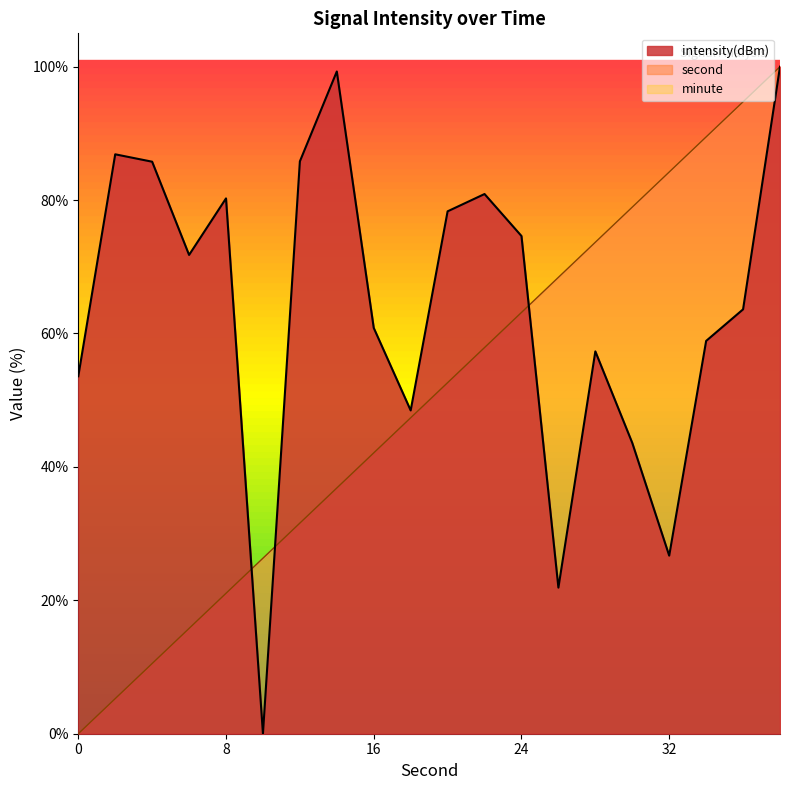

At 28, list the series in order from smallest to largest.

intensity(dBm), second